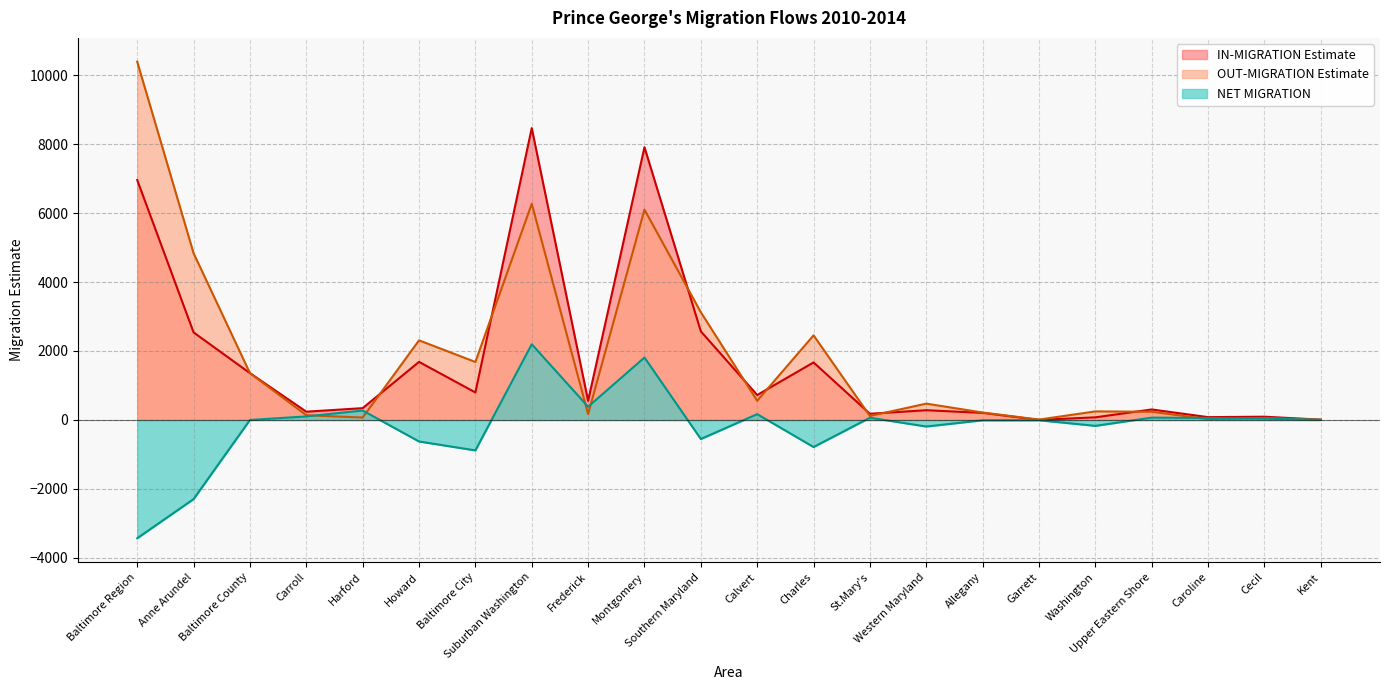

At which category does the chart reach its minimum across all series?

Baltimore Region